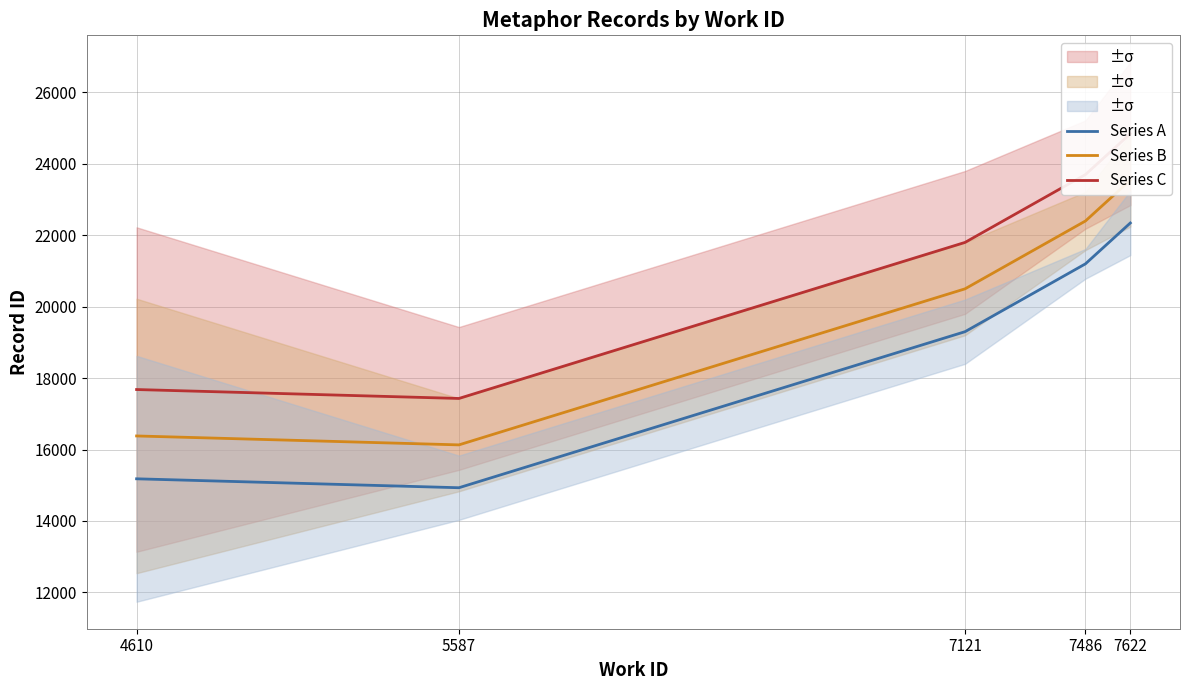

What is the minimum value shown in the chart?

14930